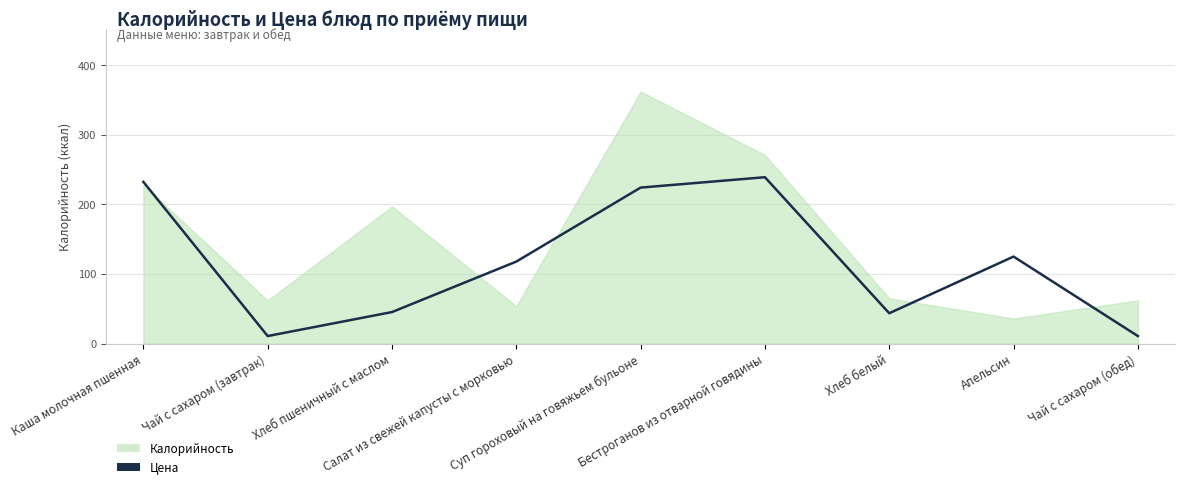

True or false: the data shows 67.3 at Салат из свежей капусты с морковью.

False